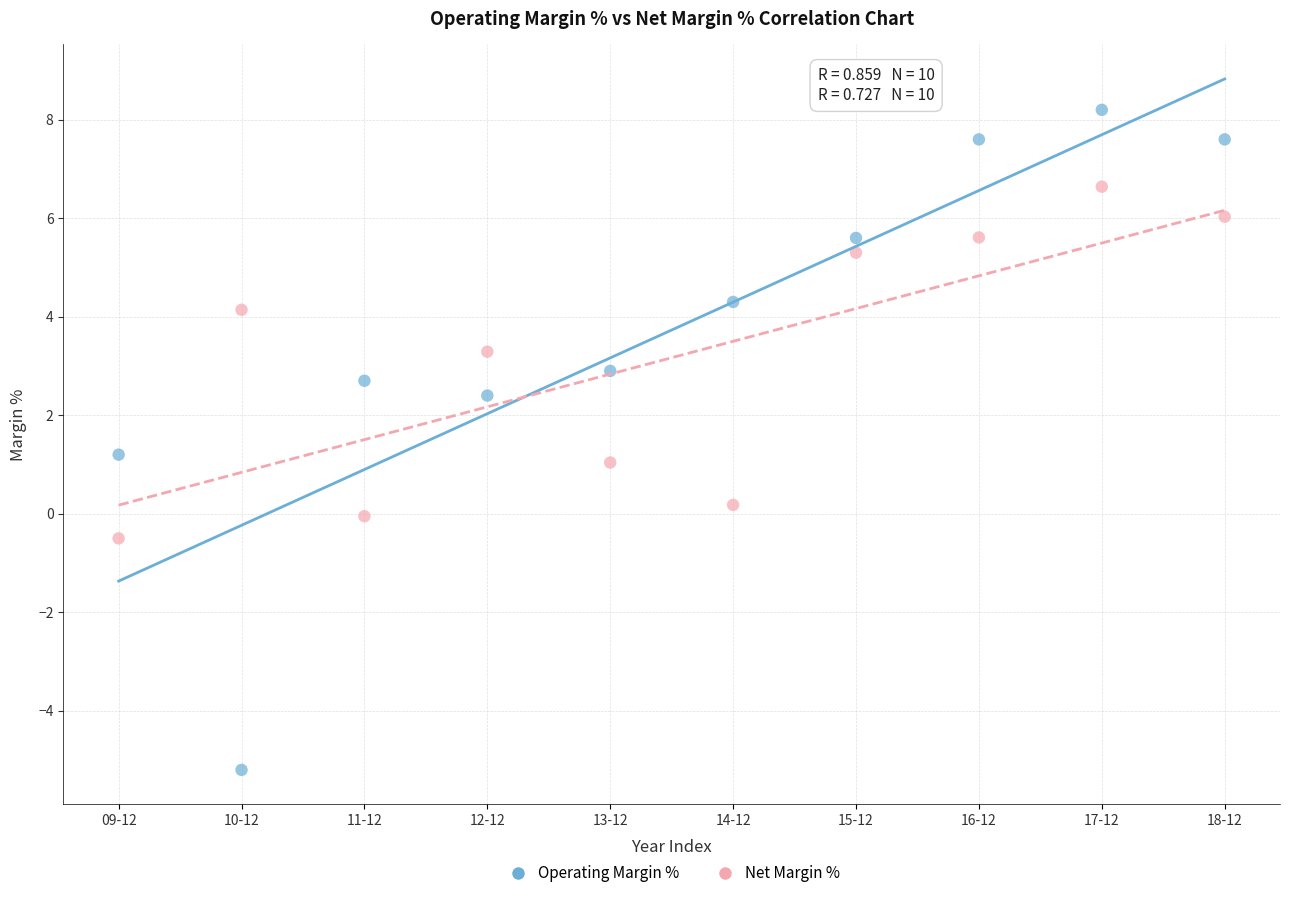

Which series contains the lowest Y value?

Operating Margin %